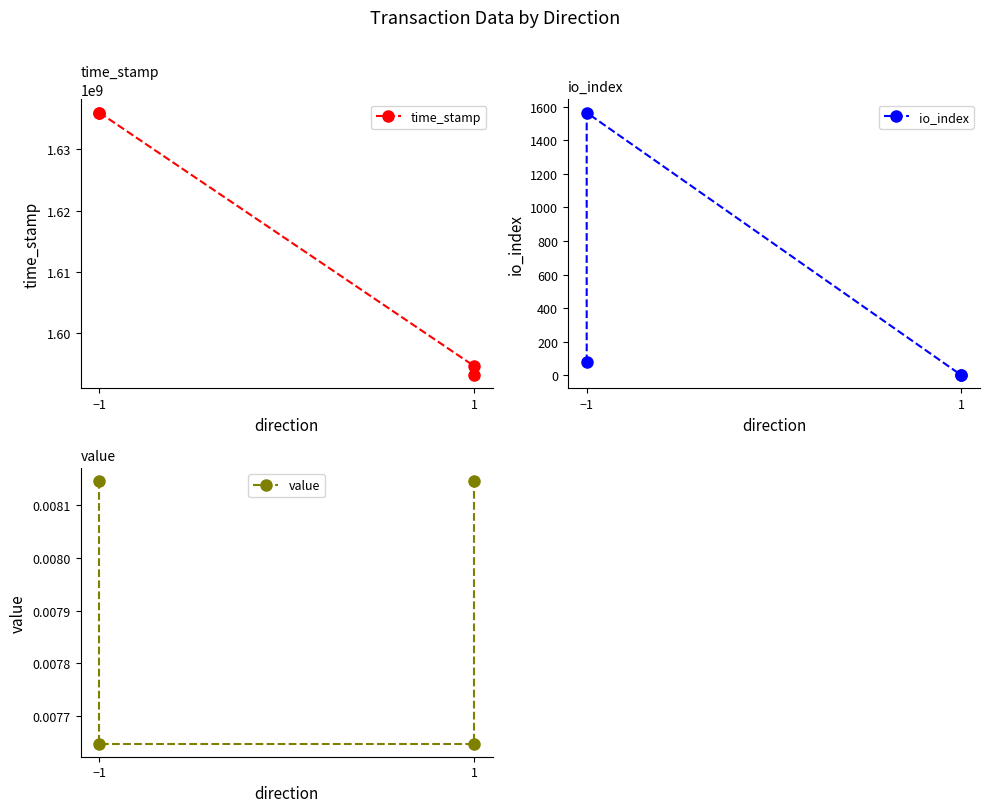

How many lines are shown in the chart?

3